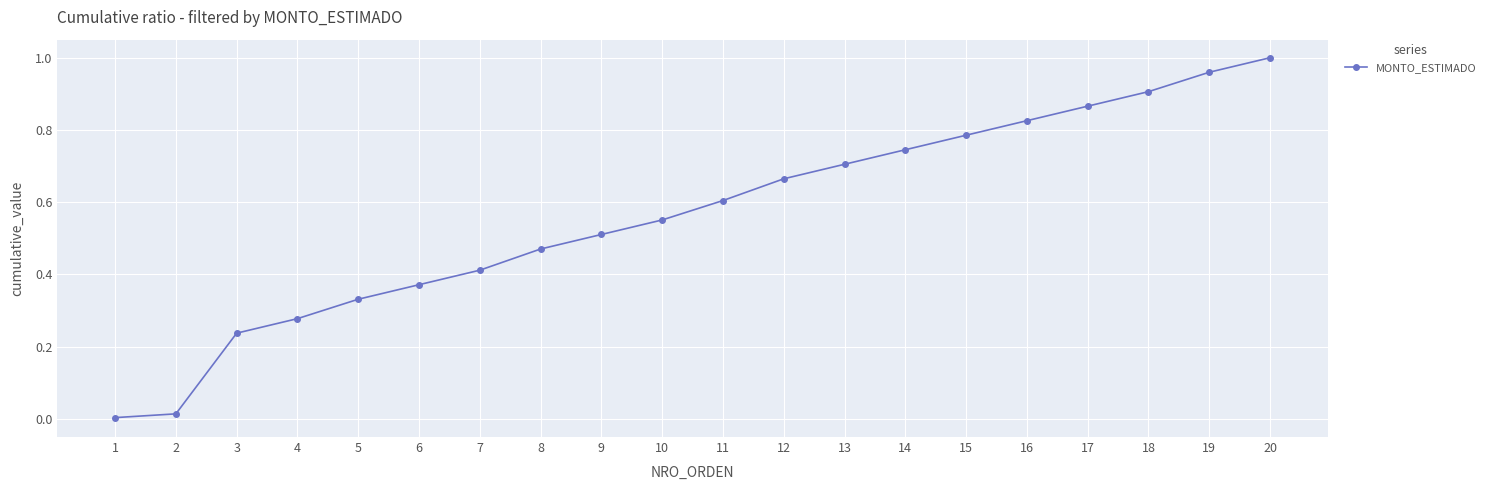

How many lines are shown in the chart?

1